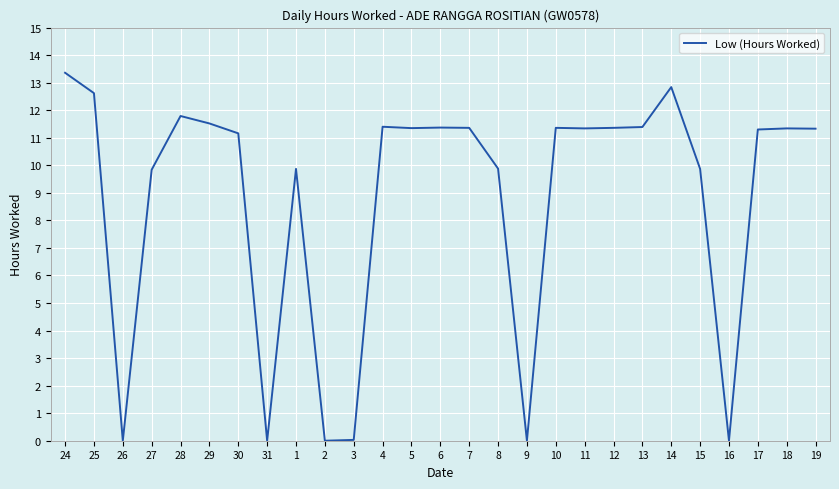

Which label corresponds to the largest value in the chart?

24